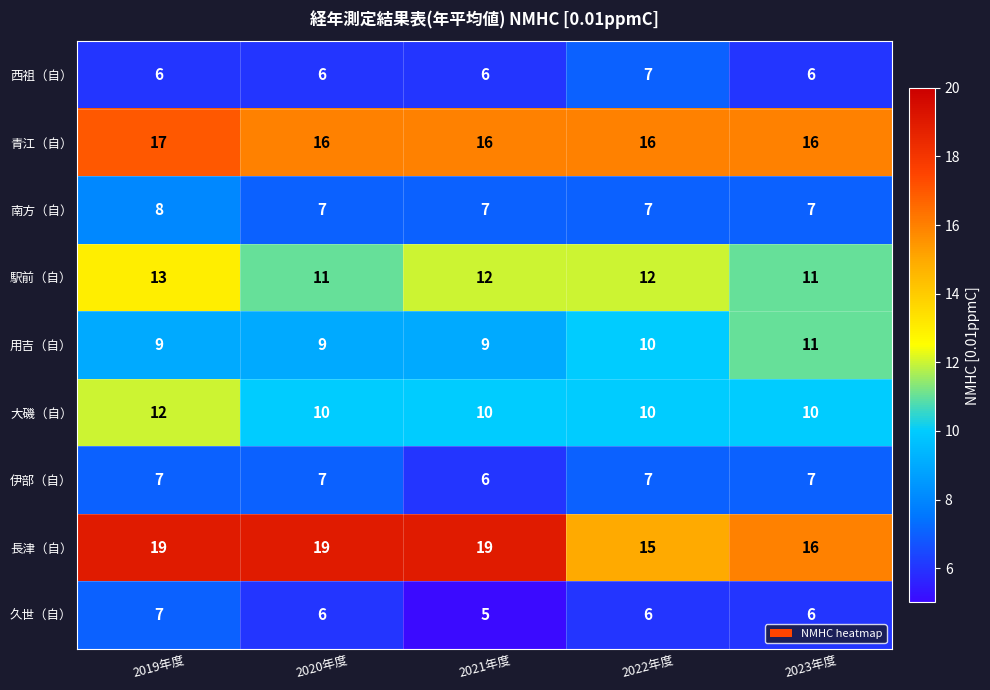

How many categories are shown in the chart?

5